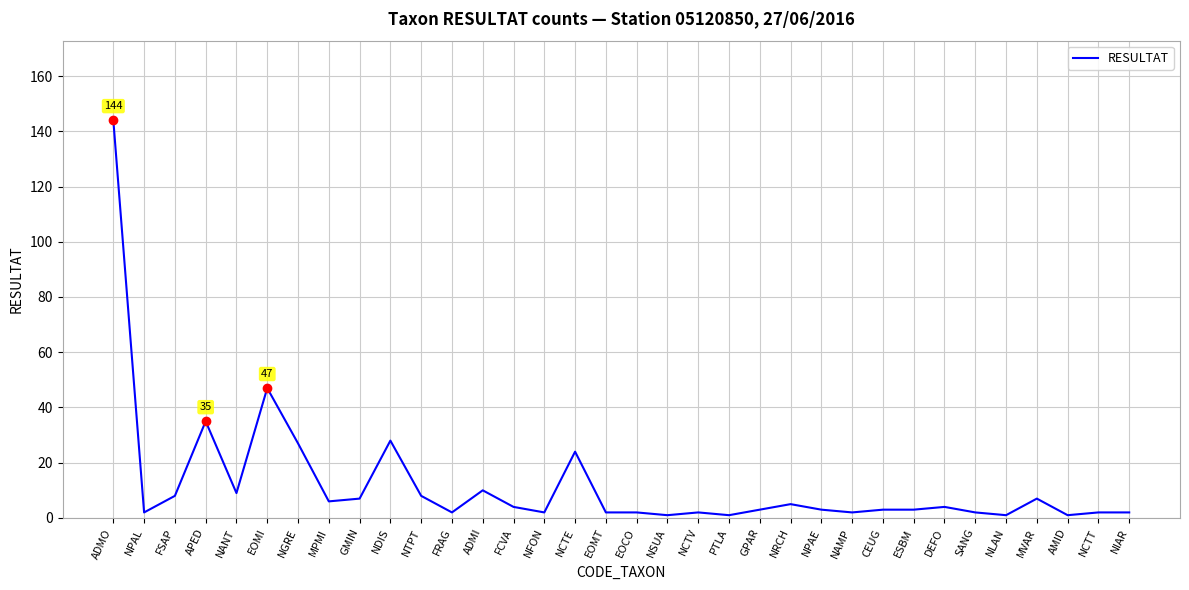

What position from the left is EOMI?

6